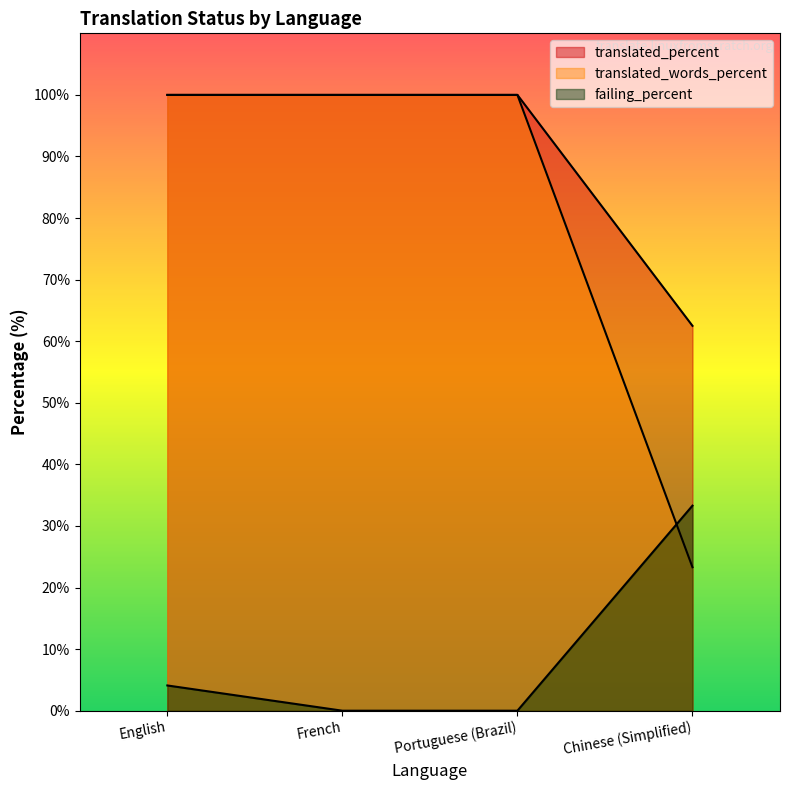

Which series has the largest range (max minus min)?

translated_words_percent